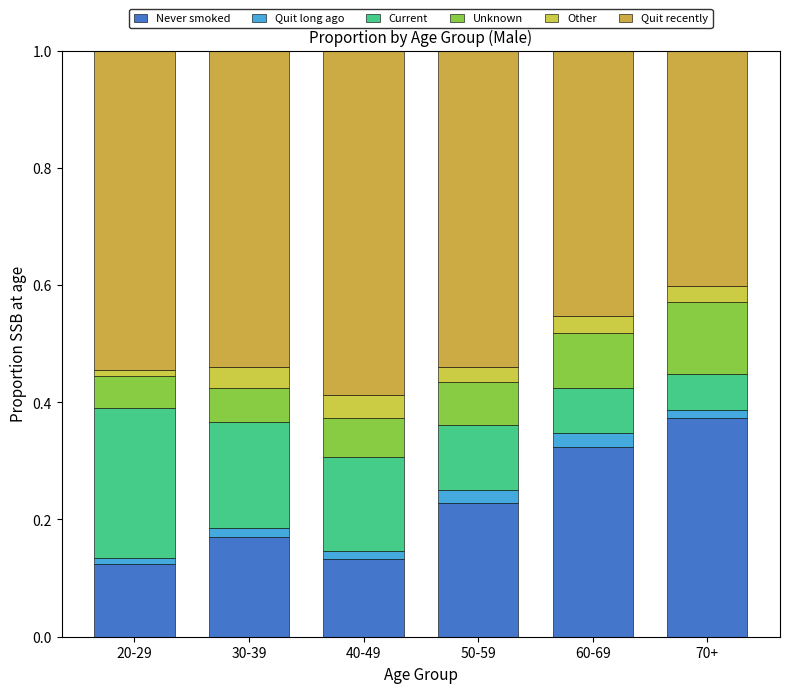

How many categories are shown in the chart?

6